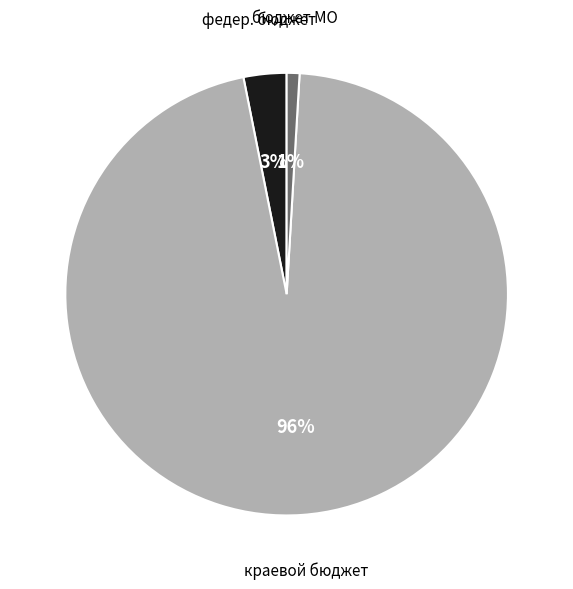

To the nearest percent, what is the difference between the largest and smallest slice percentages?

95%